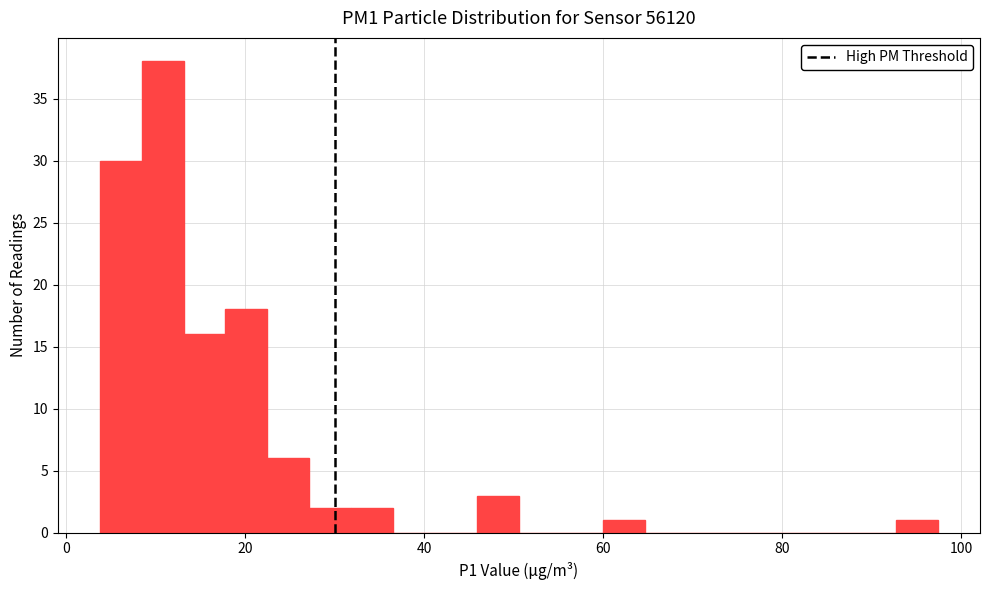

Around what value on the x-axis is the tallest bar? Give the approximate position of its centre, as read against the axis.

10